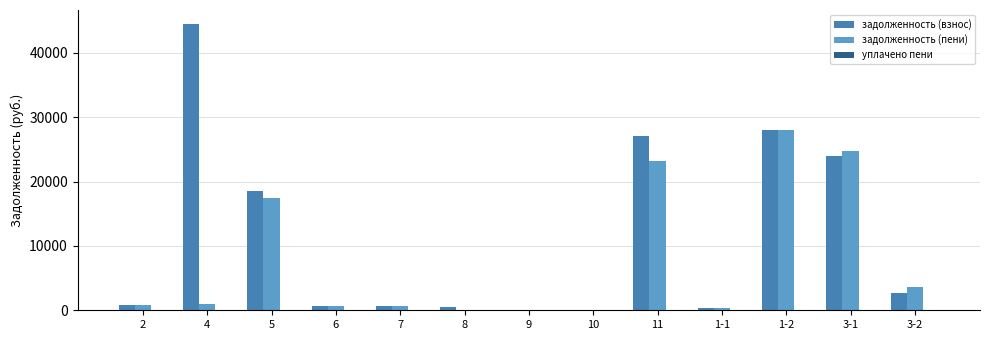

Which series has the widest spread of values?

задолженность (взнос)